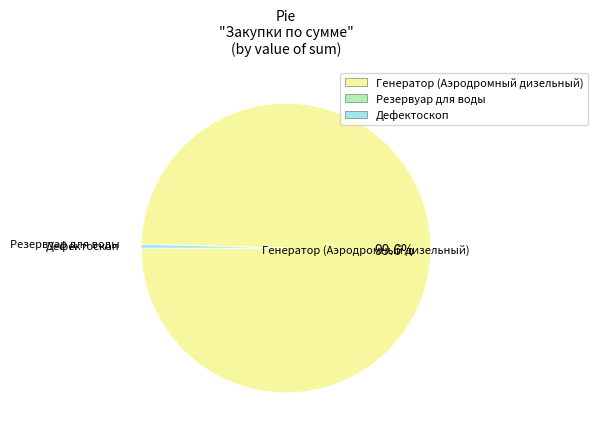

What is the majority slice?

Генератор (Аэродромный дизельный)